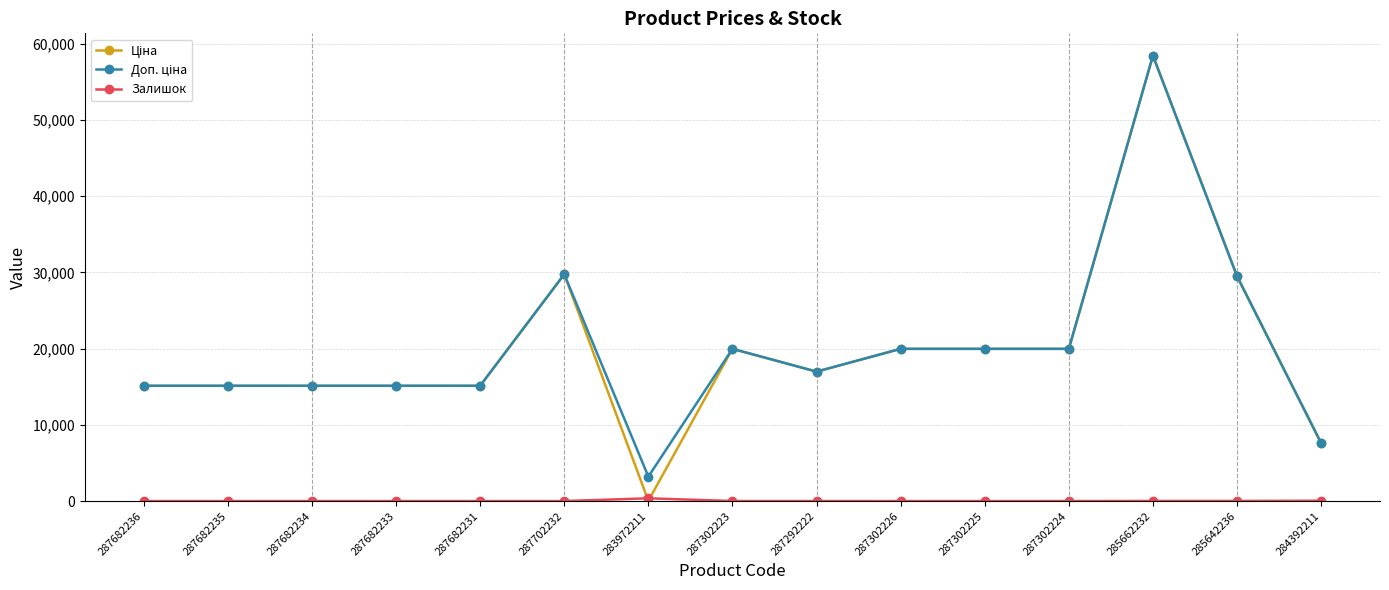

Does the chart have visible grid lines?

Yes